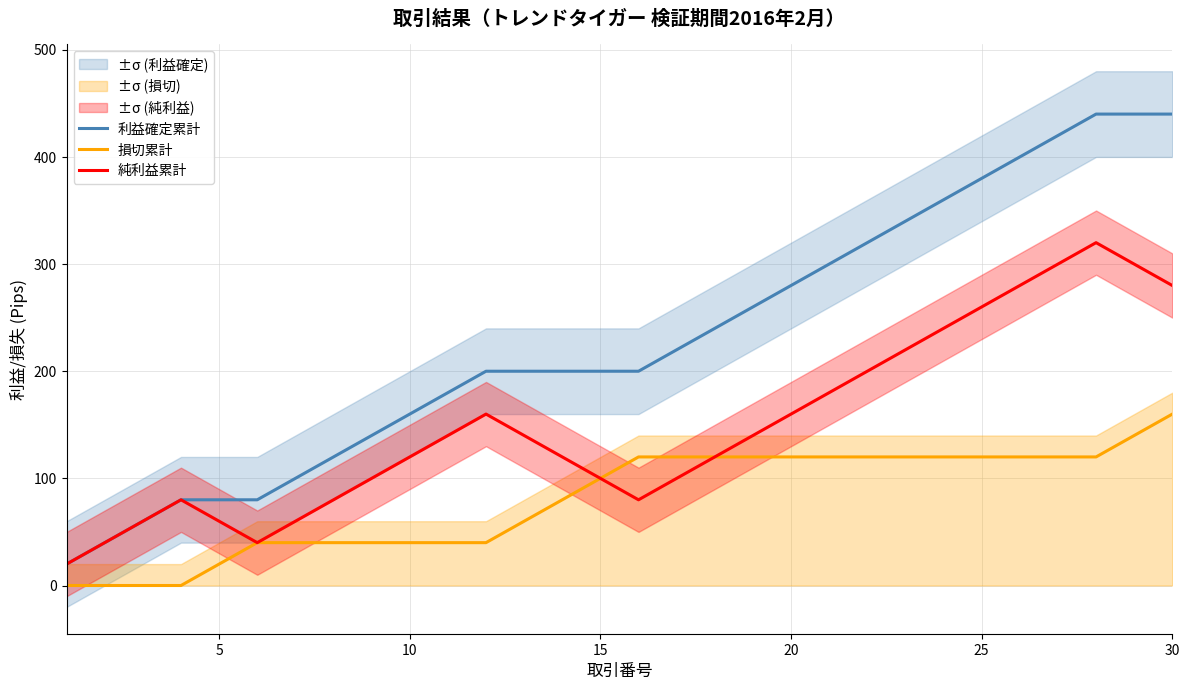

What is the difference between the second highest and minimum values in the 損切累計 series?

140